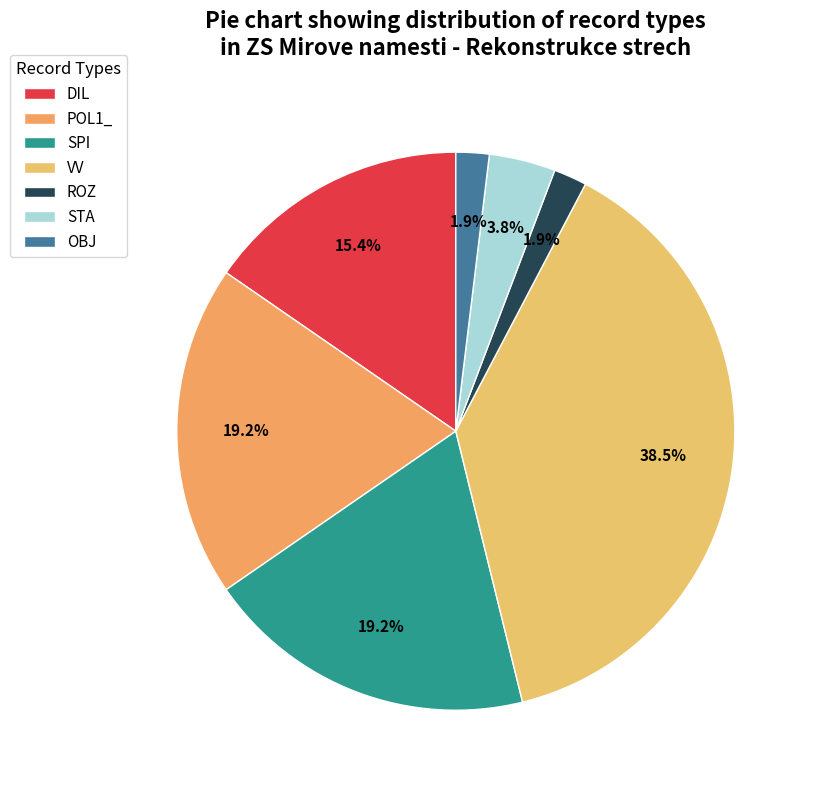

Combined, do DIL and OBJ account for over 50%?

No